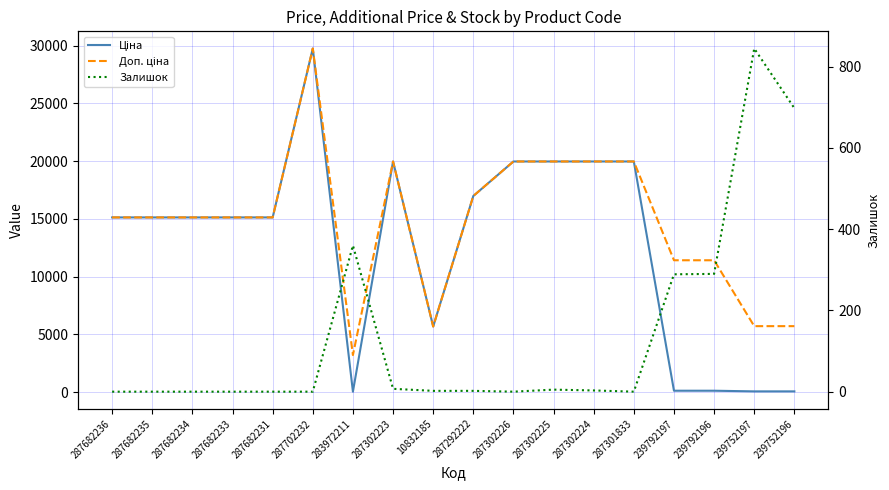

True or false: Доп. ціна and Залишок cross at least once.

False